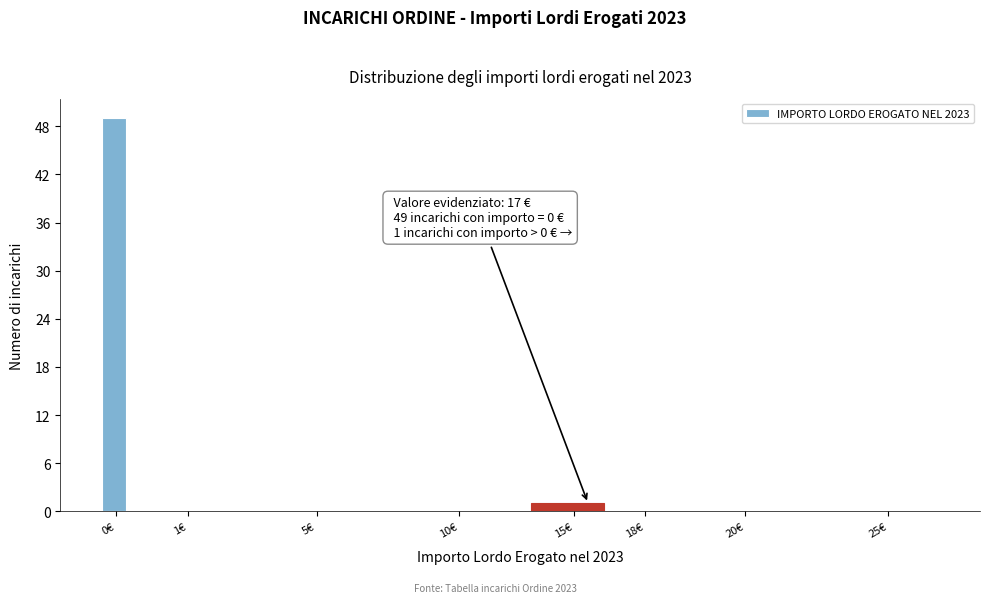

Reading left to right, what are all the values shown in this chart?

0€=49	1€=0	5€=0	10€=0	15€=1	18€=0	20€=0	25€=0